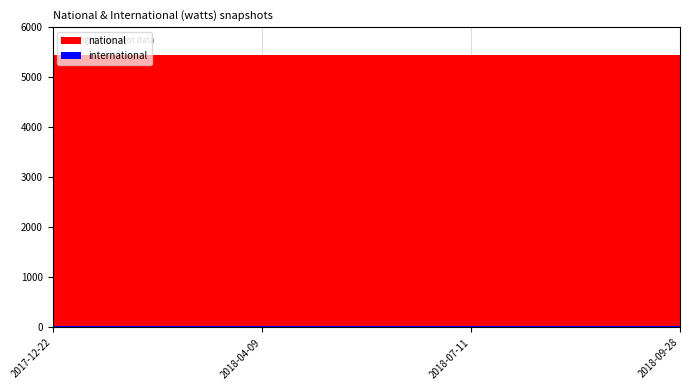

What value does the national series have at 2017-12-22?

5449